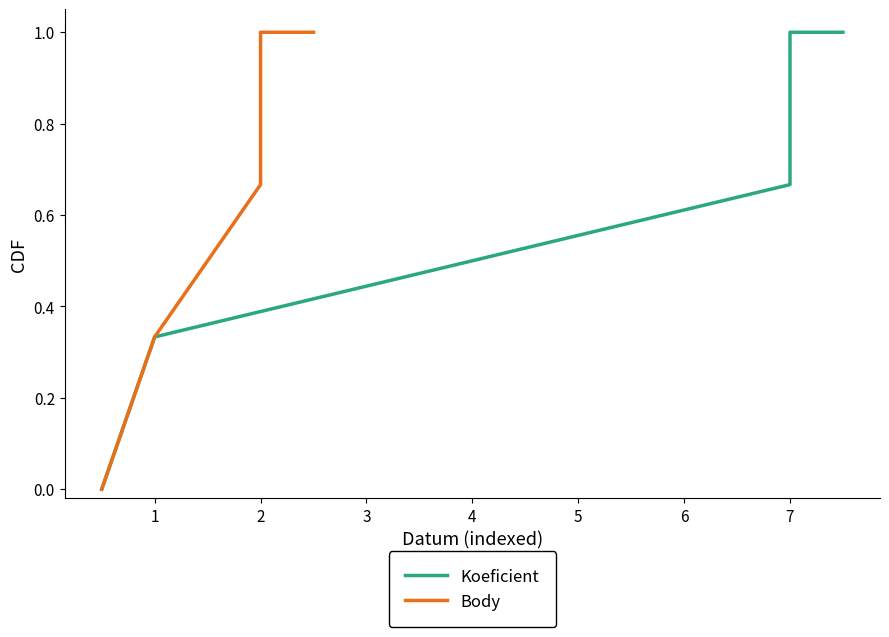

Which series changed the most between 0 and 2?

Koeficient